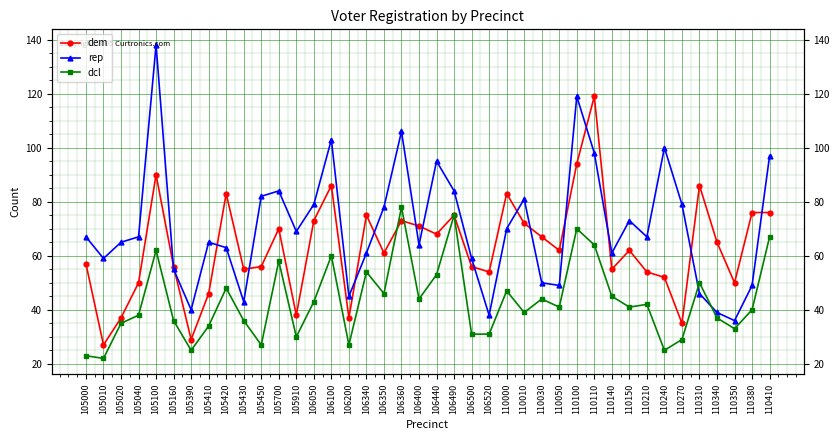

What is the value of the rep point at the 6th from the left?

55